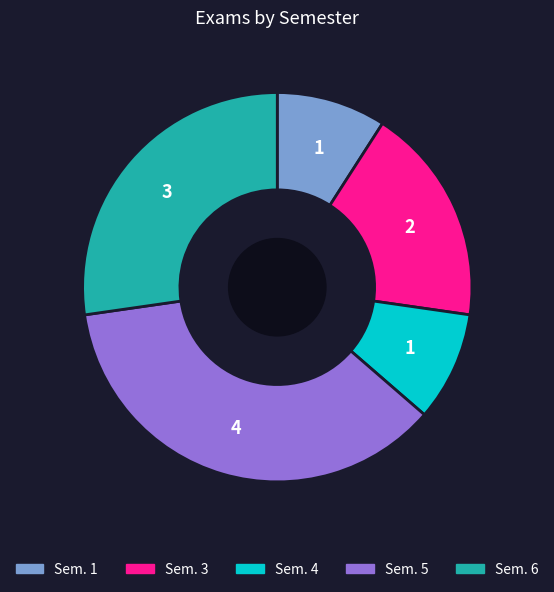

Is Sem. 5 the majority of the pie?

No